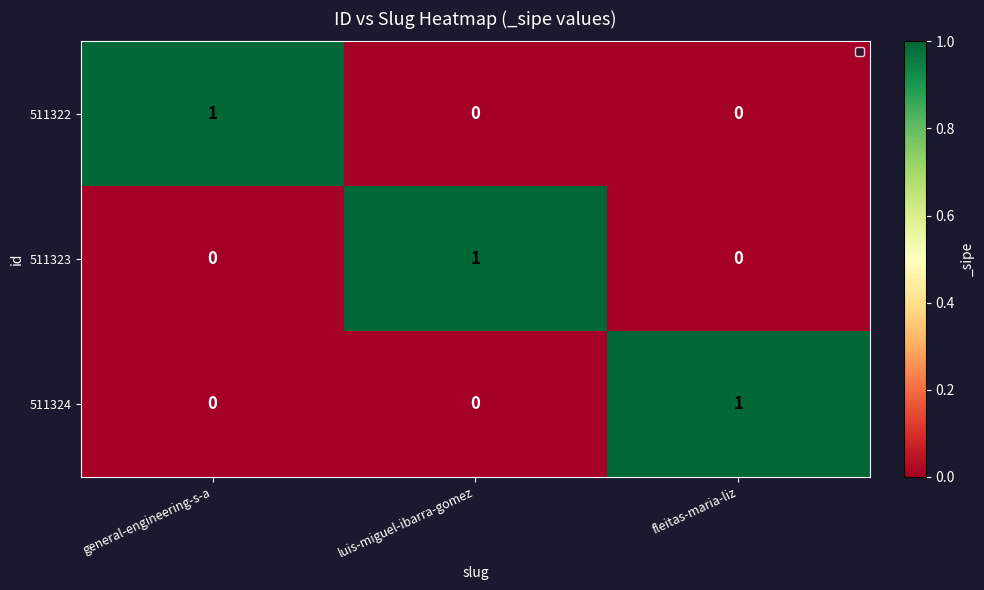

At how many categories does at least one series exceed 0?

3